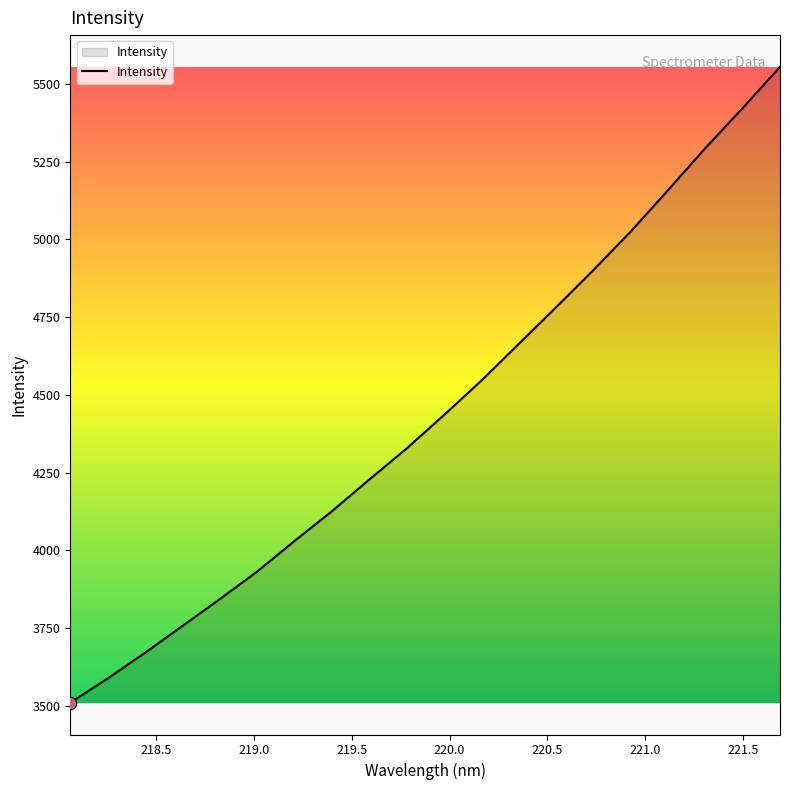

What is the greatest value displayed?

5554.6